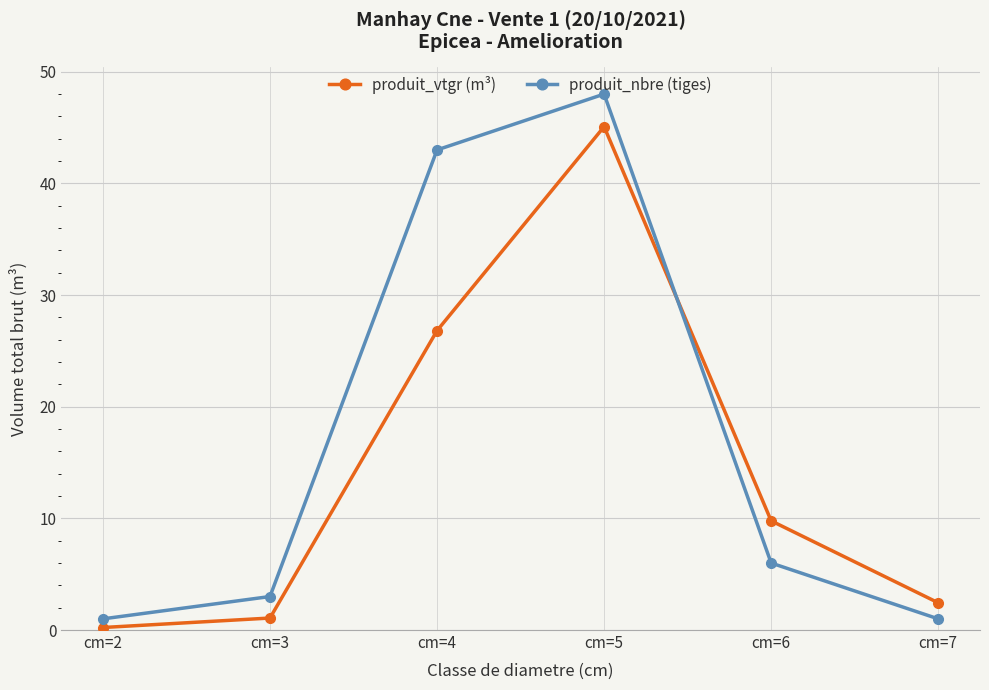

The value of produit_vtgr (m³) at cm=6 is 9.8. True or false?

True